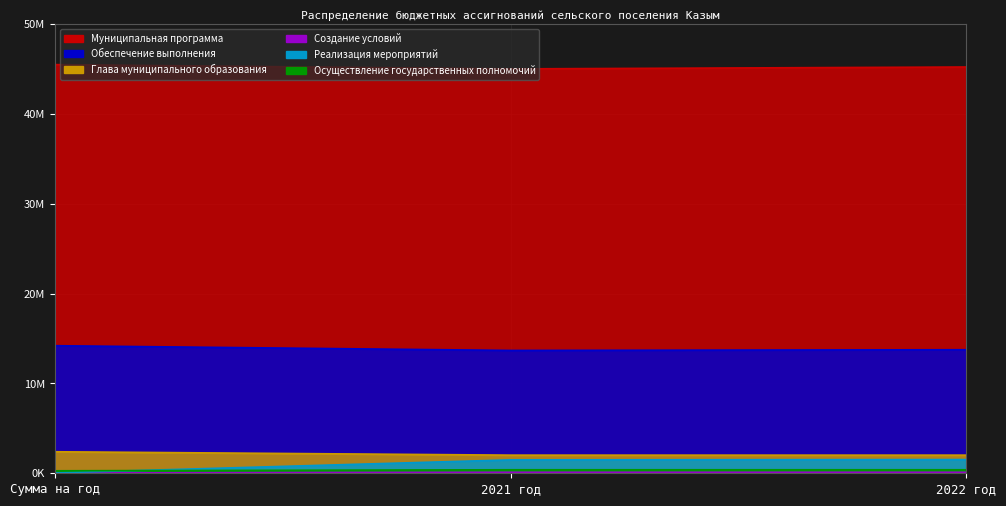

What is the label of the 2nd point from the left?

2021 год